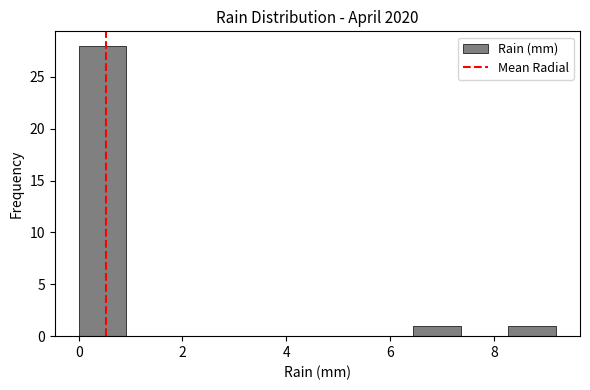

Reading left to right, list every bar in this chart as the range it spans on the x-axis followed by its height. Neither the bar edges nor the heights are printed on the chart, so give them approximately, as read against the axes.

0.00 to 0.92: 28
0.92 to 1.84: 0
1.84 to 2.76: 0
2.76 to 3.68: 0
3.68 to 4.60: 0
4.60 to 5.52: 0
5.52 to 6.44: 0
6.44 to 7.36: 1
7.36 to 8.28: 0
8.28 to 9.20: 1